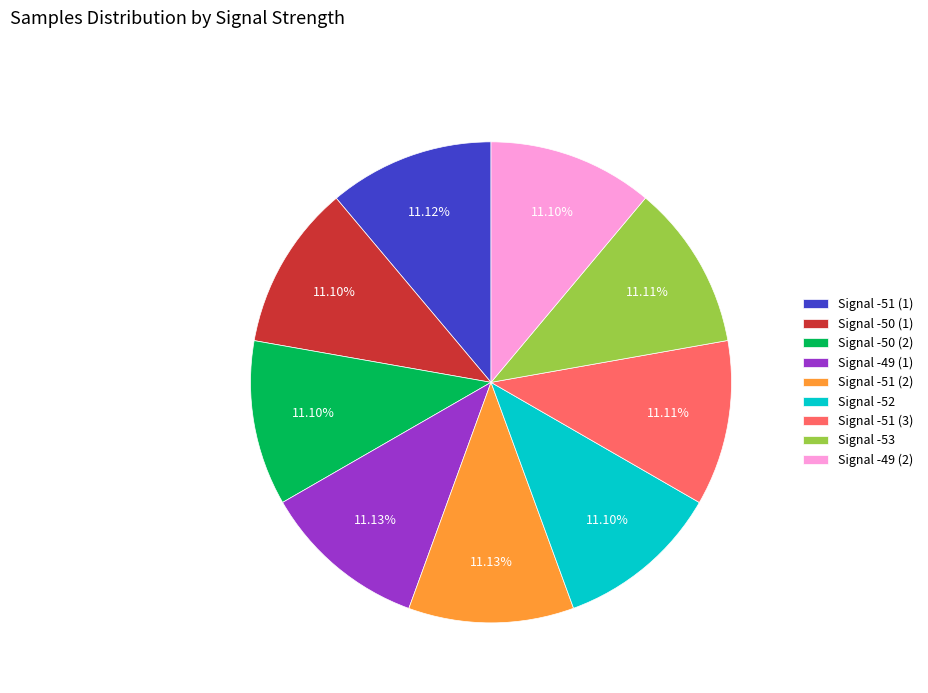

Is Signal -51 (2) the majority of the pie?

No